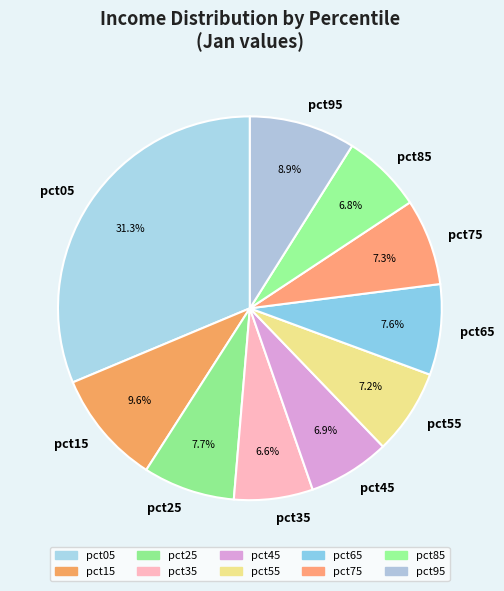

To the nearest percent, what is the combined percentage of pct25 and pct05?

39%